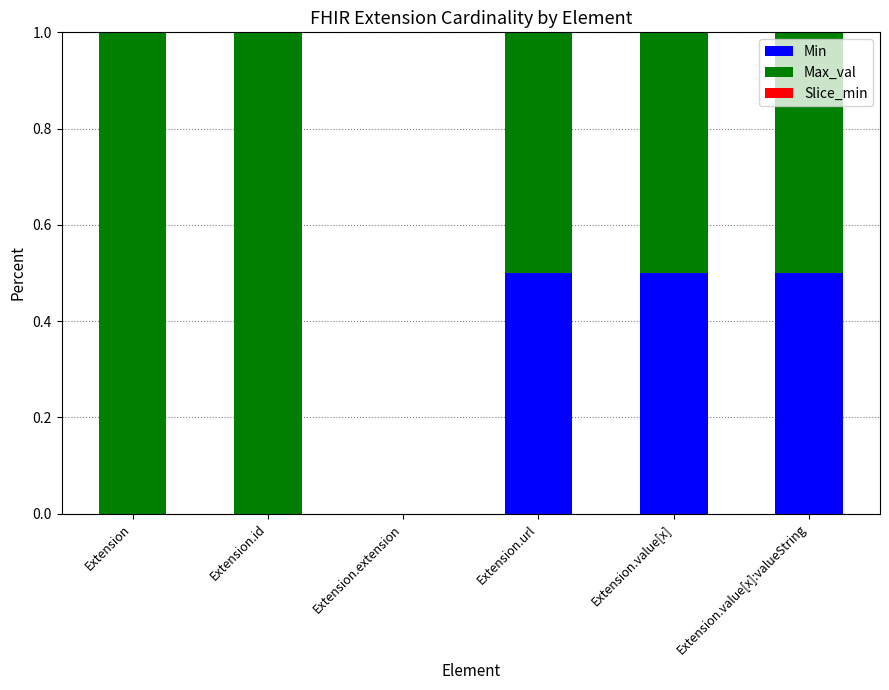

Reading left to right, what are the values for Min?

Extension=0.0	Extension.id=0.0	Extension.extension=0.0	Extension.url=0.5	Extension.value[x]=0.5	Extension.value[x]:valueString=0.5